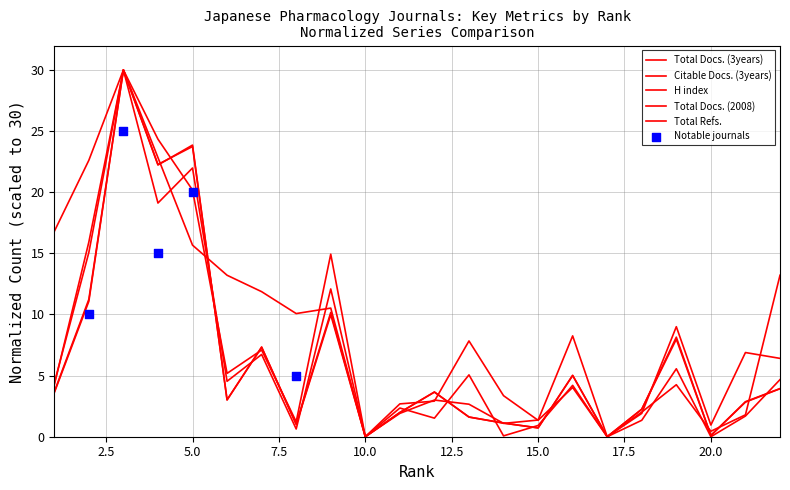

Which series reaches the minimum Y coordinate?

Total Docs. (3years)